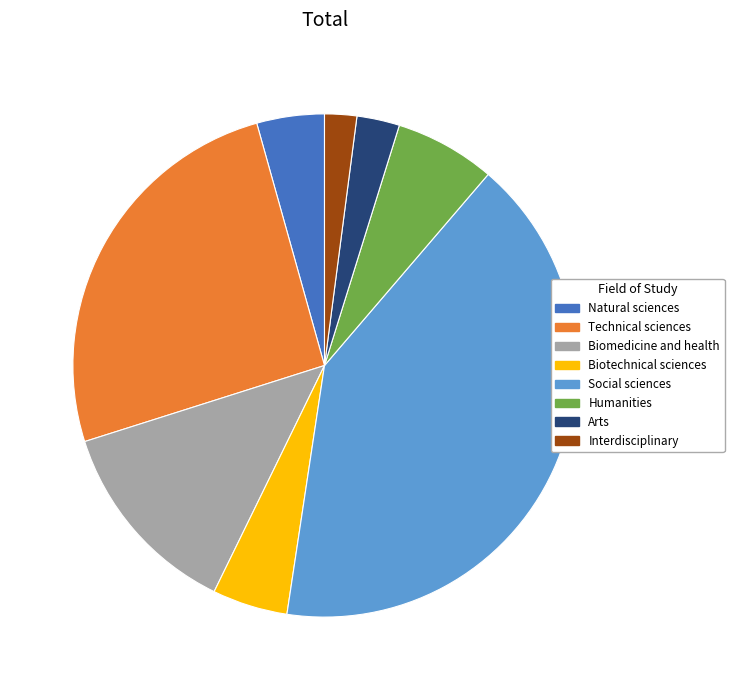

Does any single category account for the majority?

No